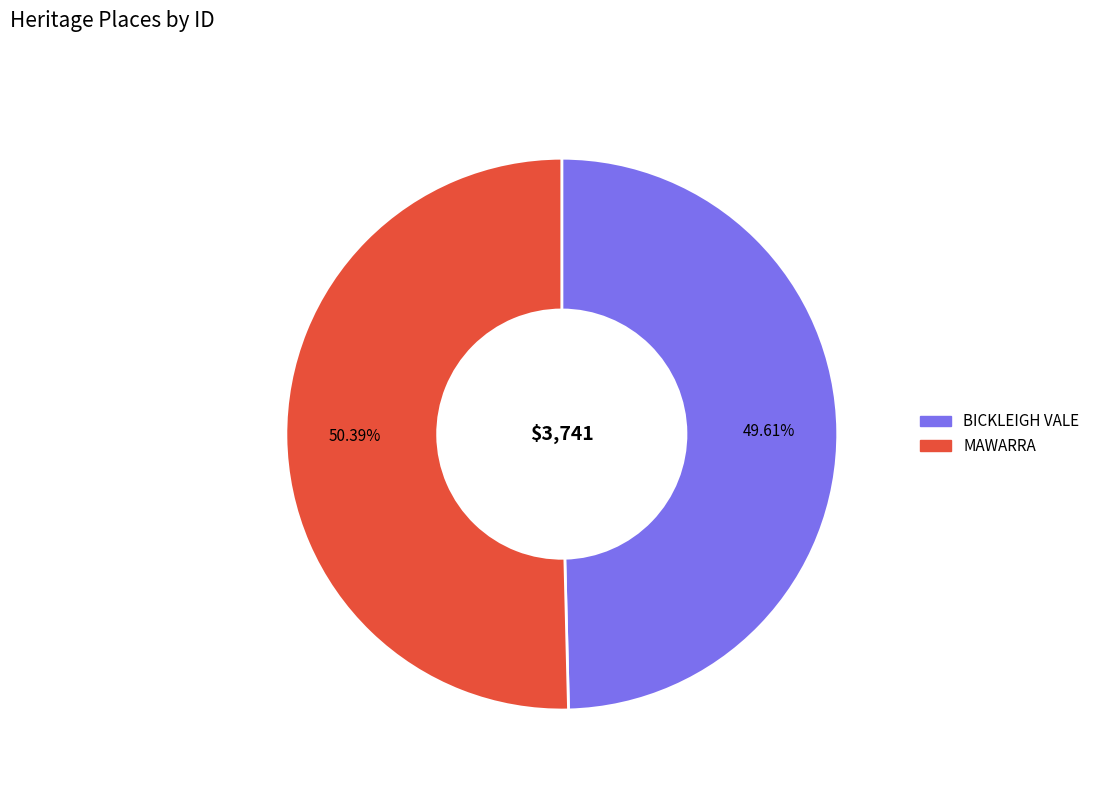

Rank the categories by value from highest to lowest.

MAWARRA, BICKLEIGH VALE